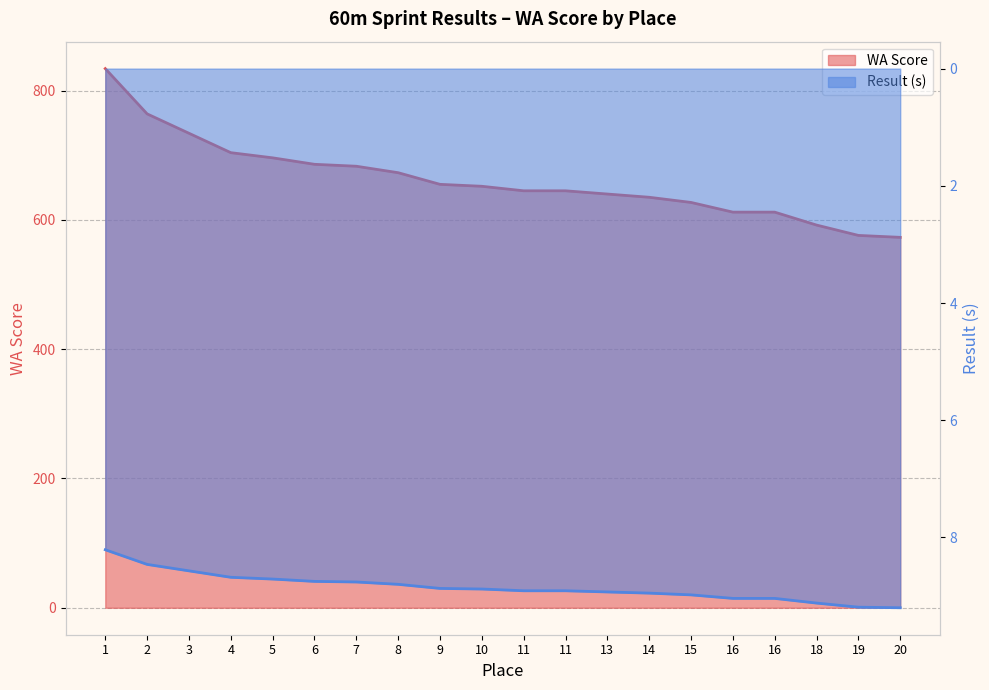

What is the approximate value of Result (s) at 5?

8.7